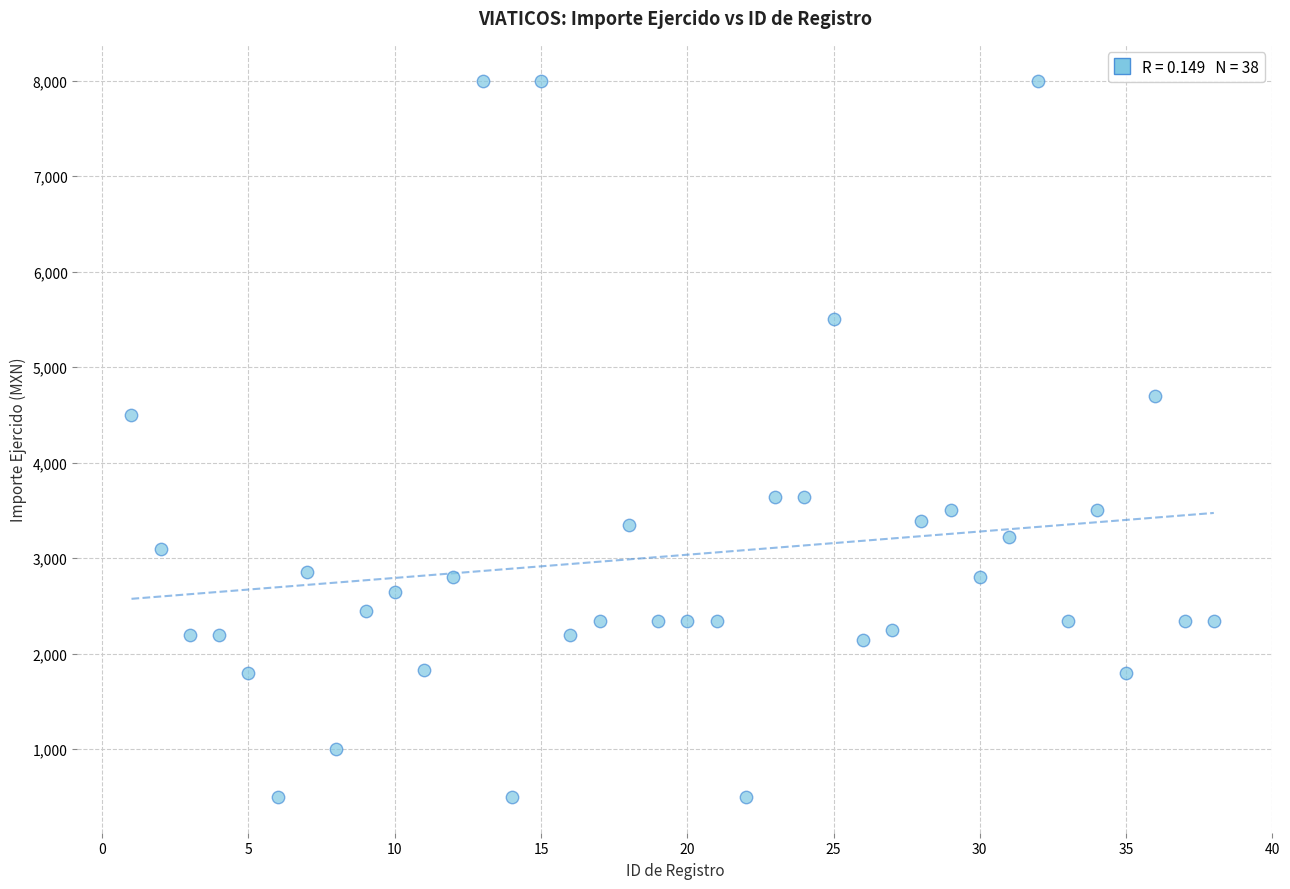

What is the range of Y values (max minus min)?

7500